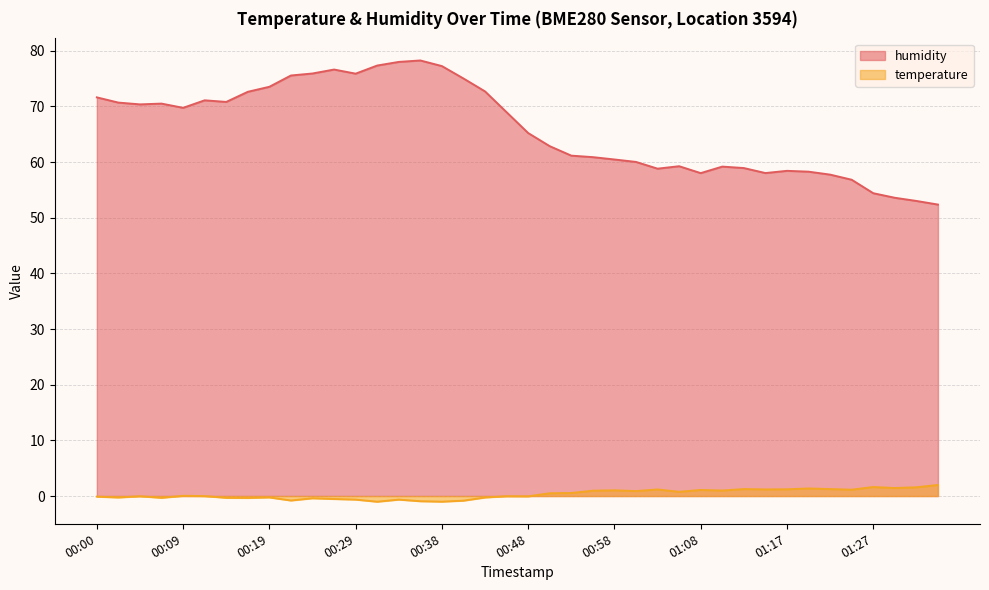

List the series in order of their peak value, lowest first.

temperature, humidity